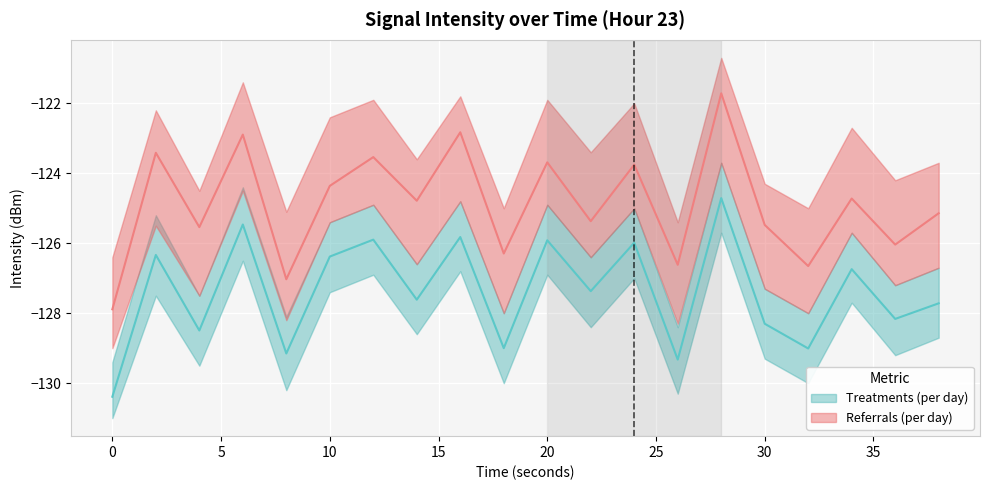

What is the spread (max minus min) of values at 0?

2.9